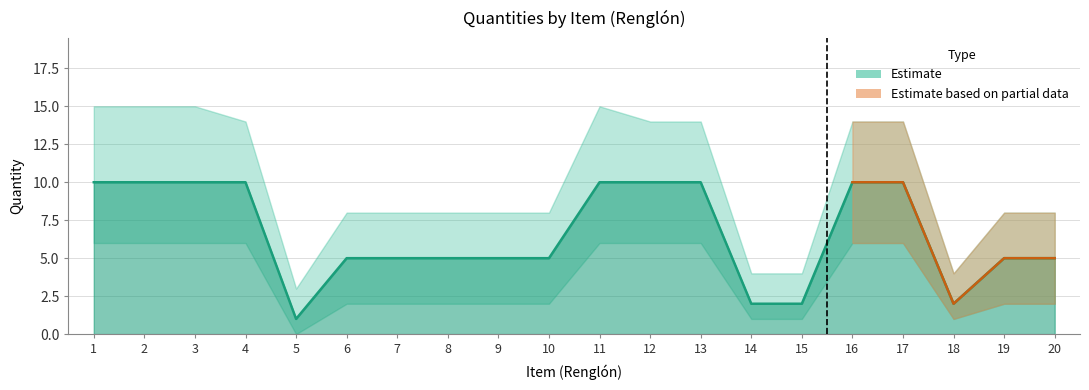

What is the difference between the second highest and second lowest values?

8